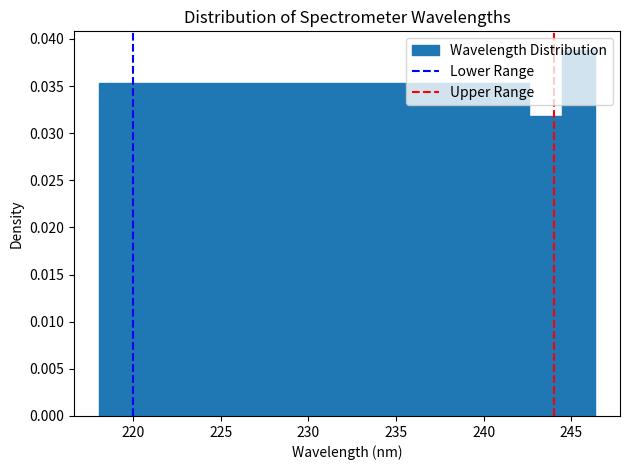

Read against the x-axis, roughly where is the centre of the tallest bar?

245.5